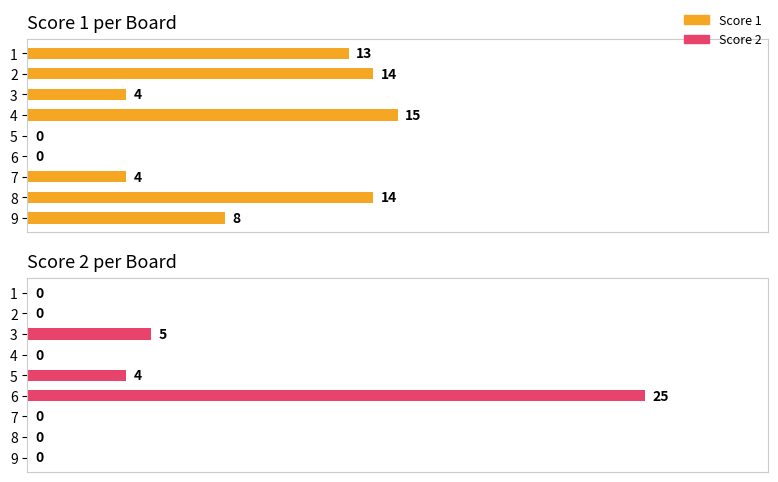

The Score 2 series shows 9 at 3. True or false?

False